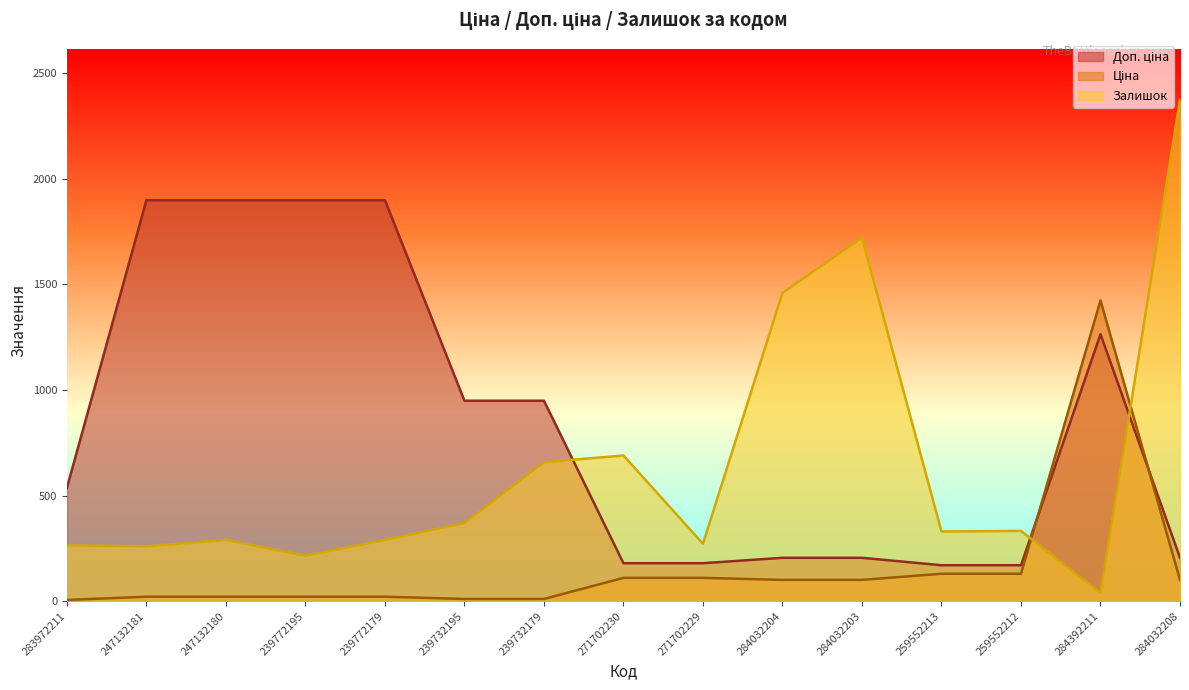

At which label is Доп. ціна closest to 1034?

239732195